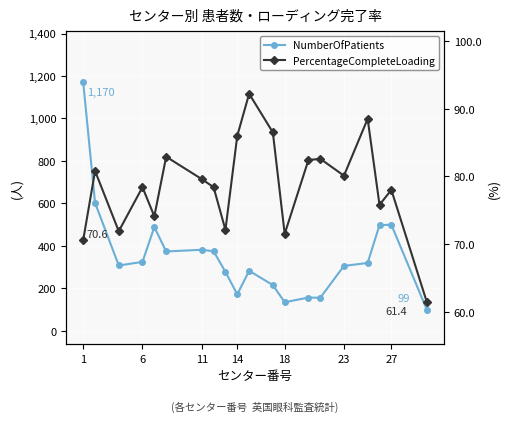

At how many categories does at least one series exceed 448?

5